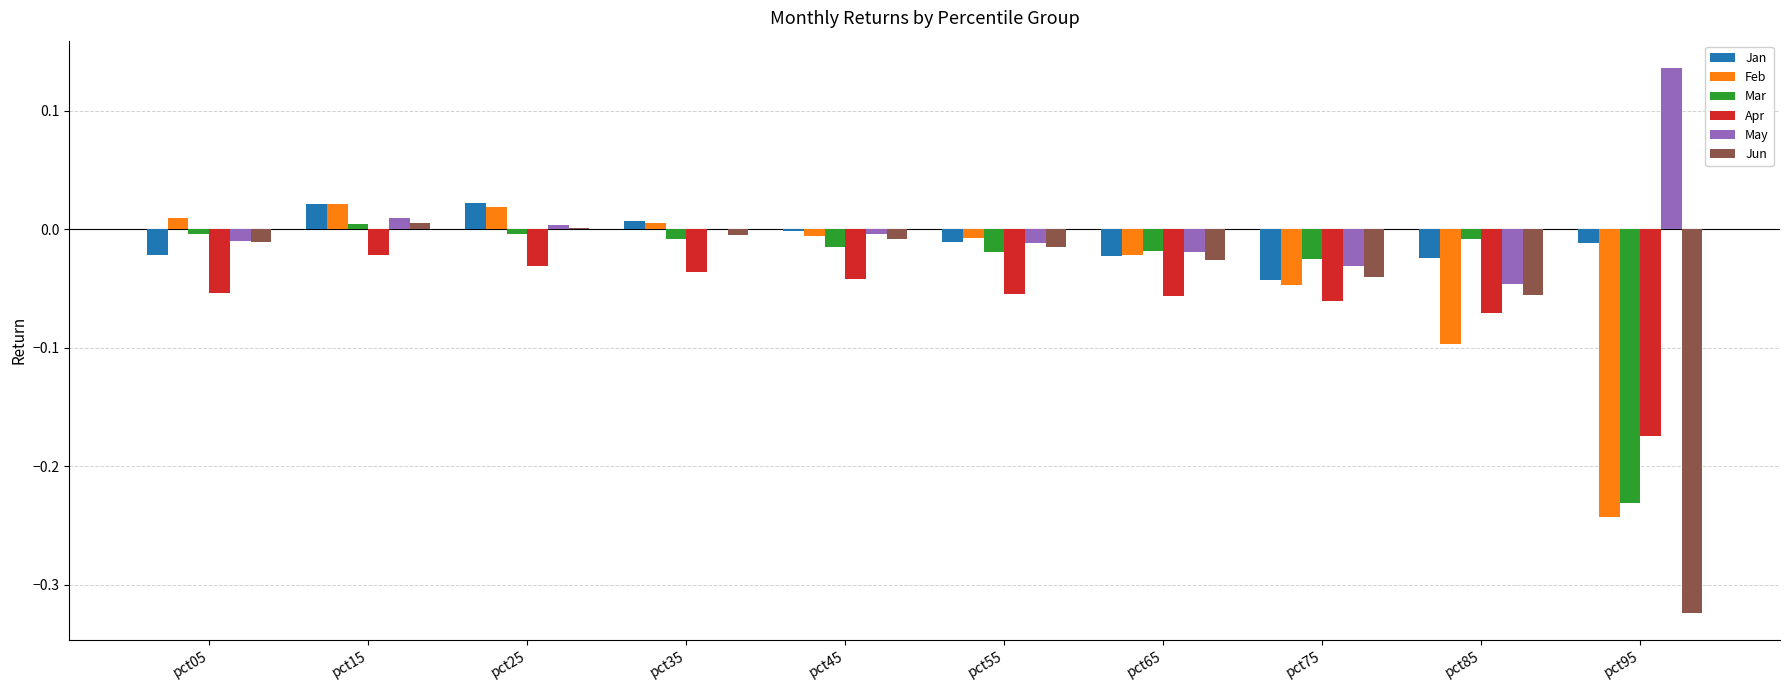

Are the bars horizontal?

No